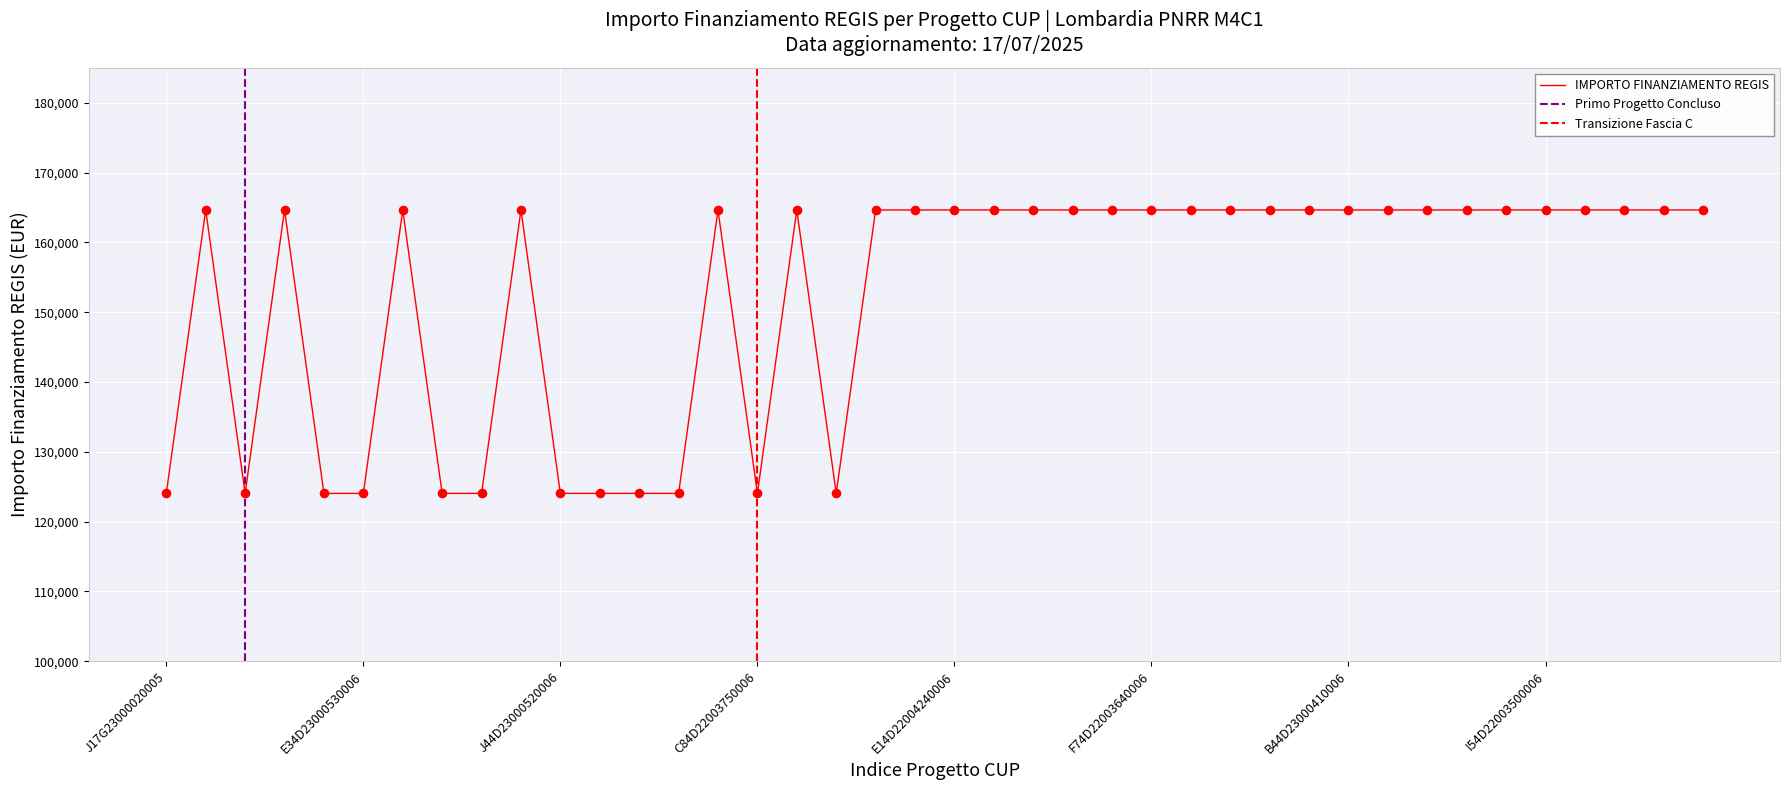

What is the ratio of the value at J24D22002720006 to the value at J74D23000540006?

1.0